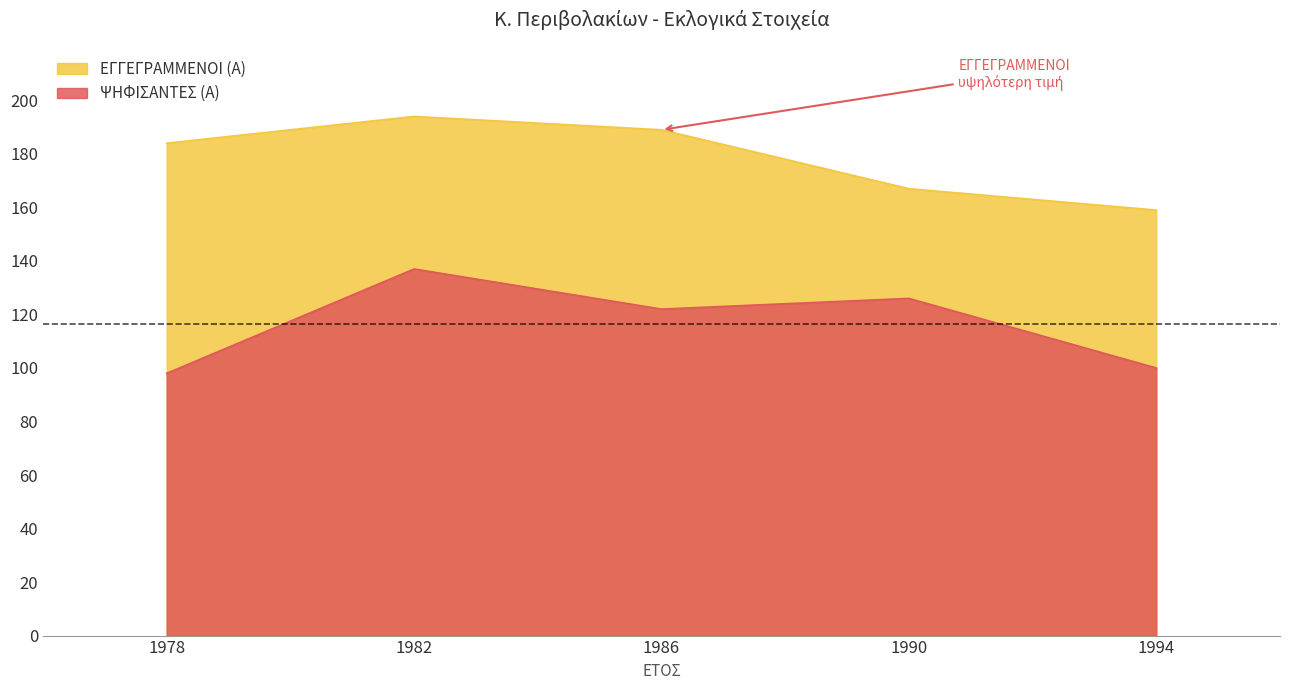

What is the difference between the ΨΗΦΙΣΑΝΤΕΣ (Α) values at 1982 and 1990?

11